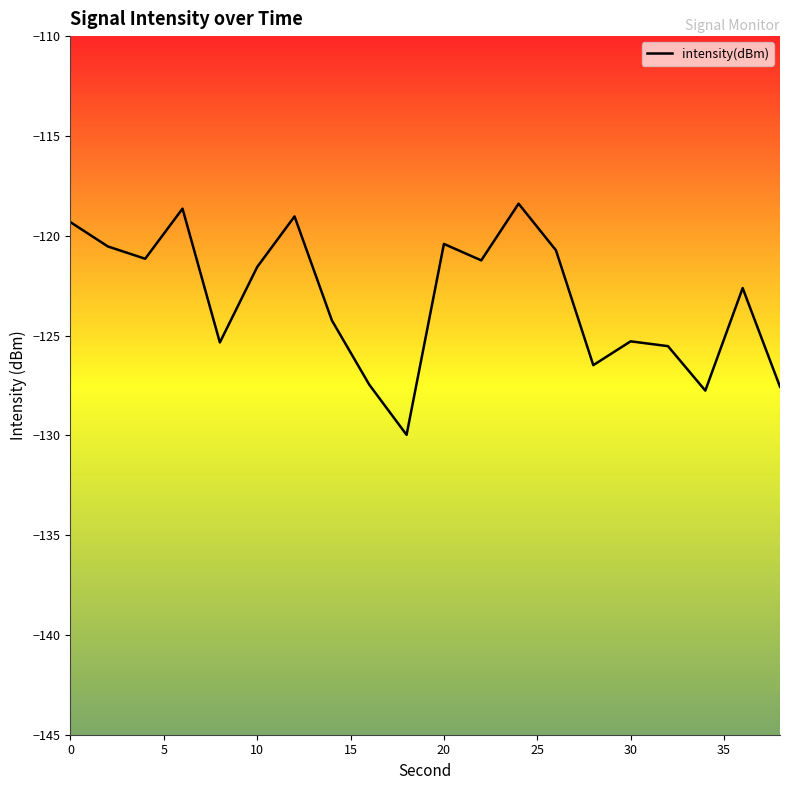

What is the greatest value displayed?

-118.4